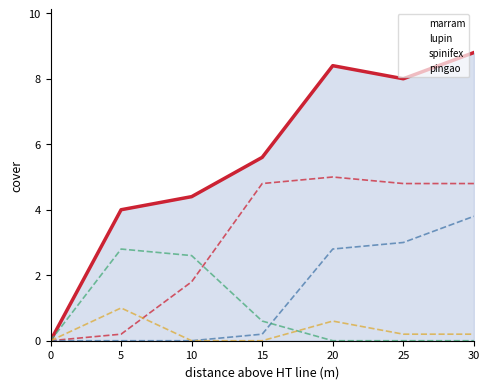

Is the value of spinifex_line at 30 greater than the value of pingao_line at 15?

No